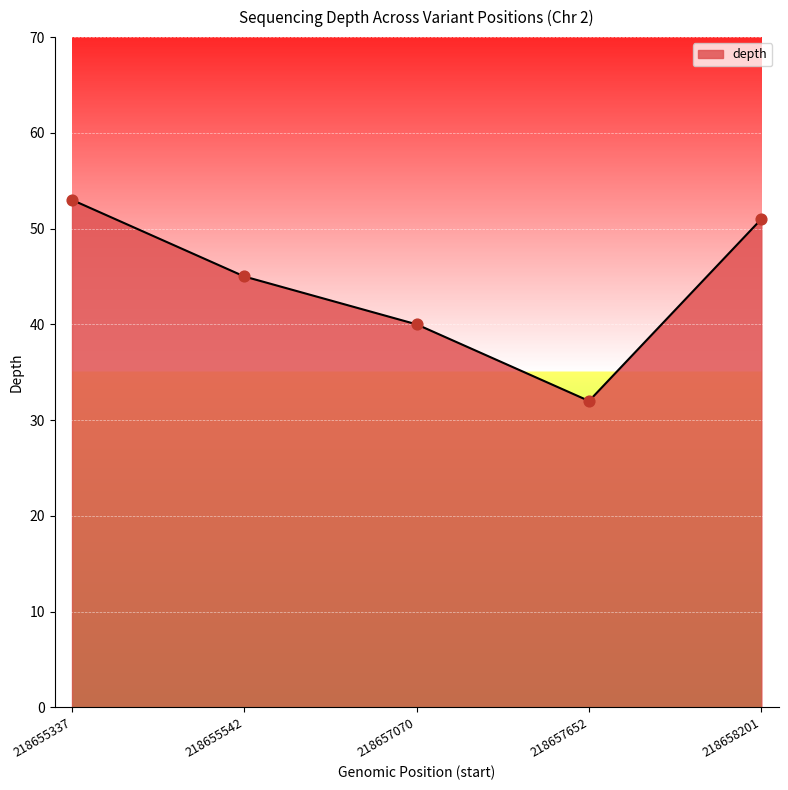

Between 218655542 and 218657070, which is larger?

218655542